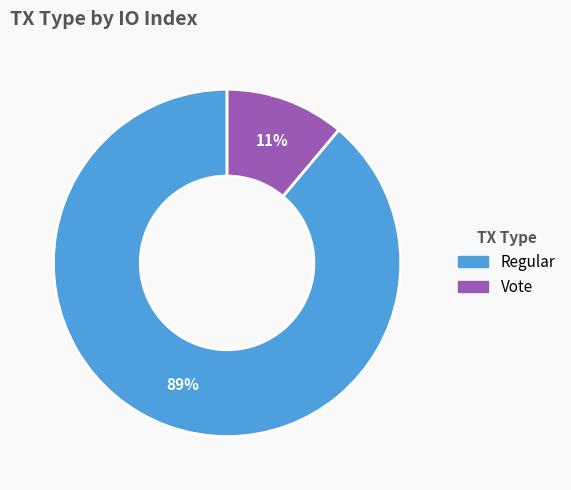

Does any single category account for the majority?

Yes